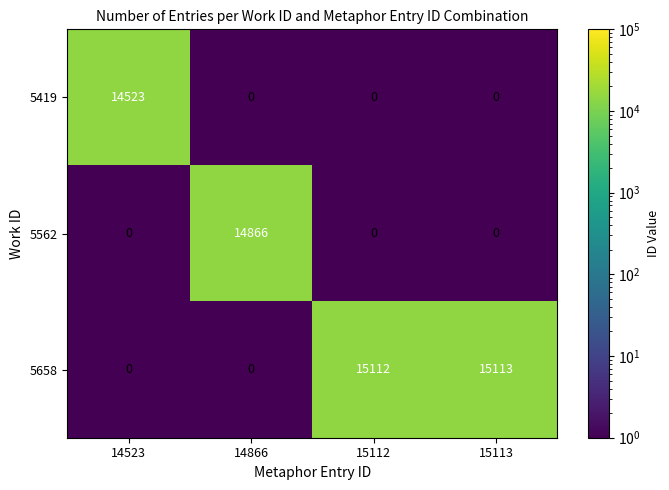

The value of 5419 at 15113 is -9174. True or false?

False